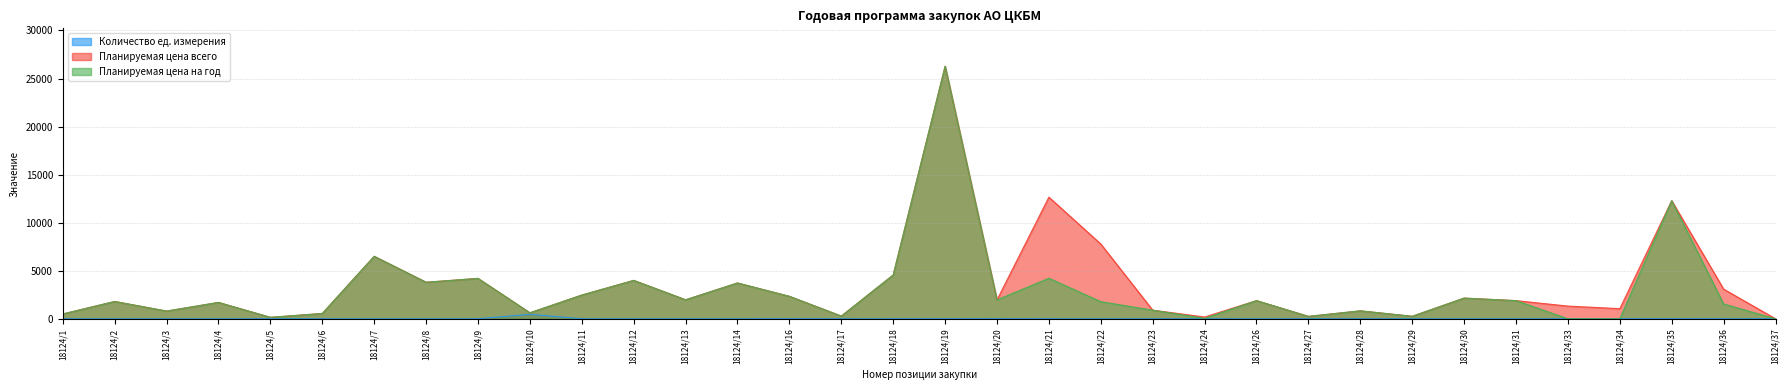

What is the maximum value shown in the chart?

26280.0